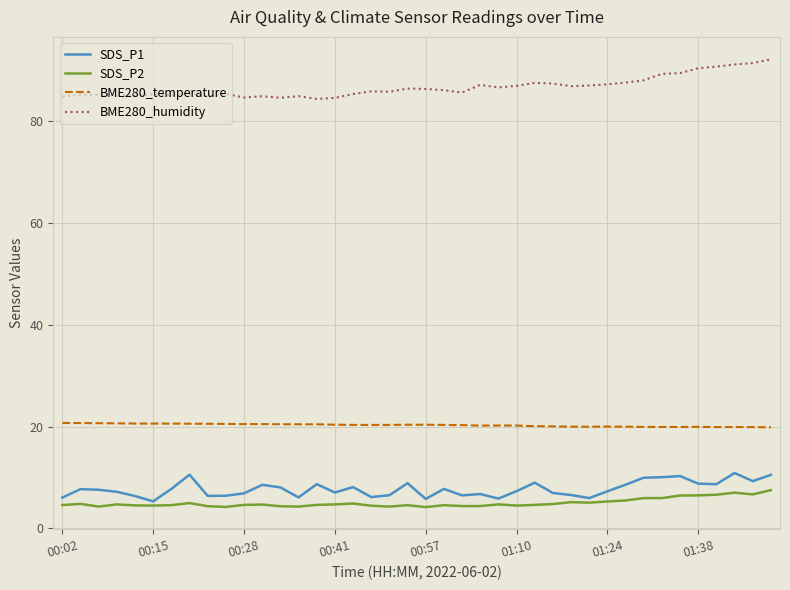

Which series has the largest total across all categories?

BME280_humidity